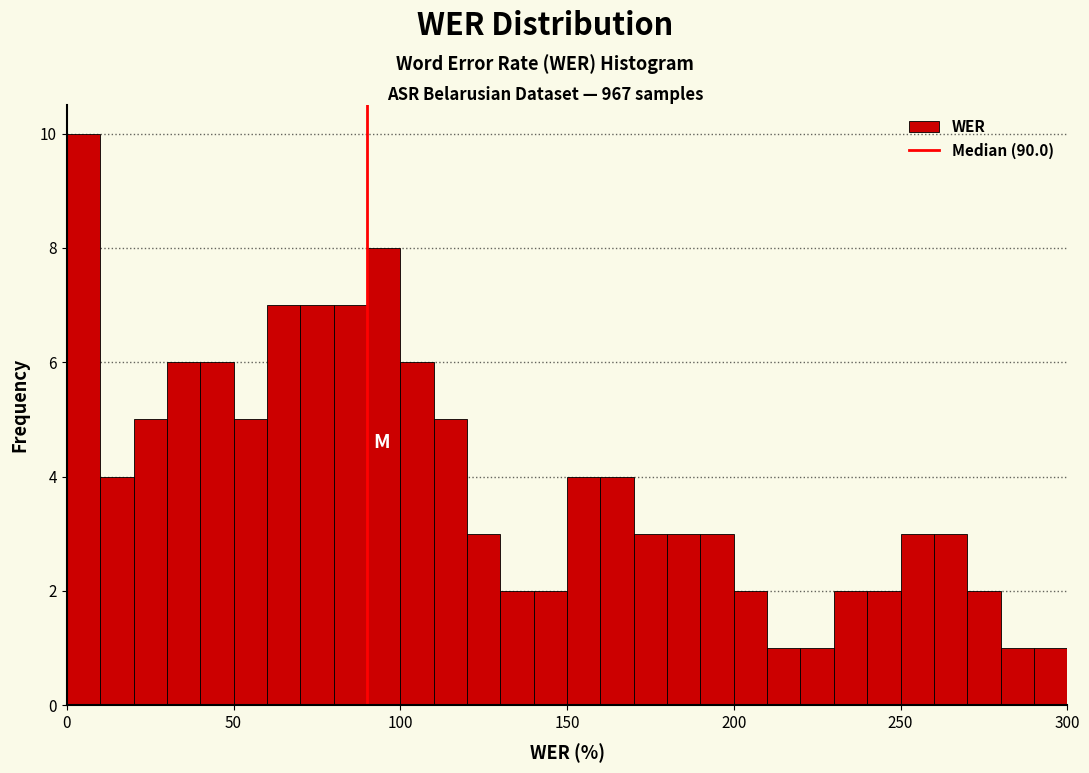

Around what value on the x-axis is the tallest bar? Give the approximate position of its centre, as read against the axis.

5